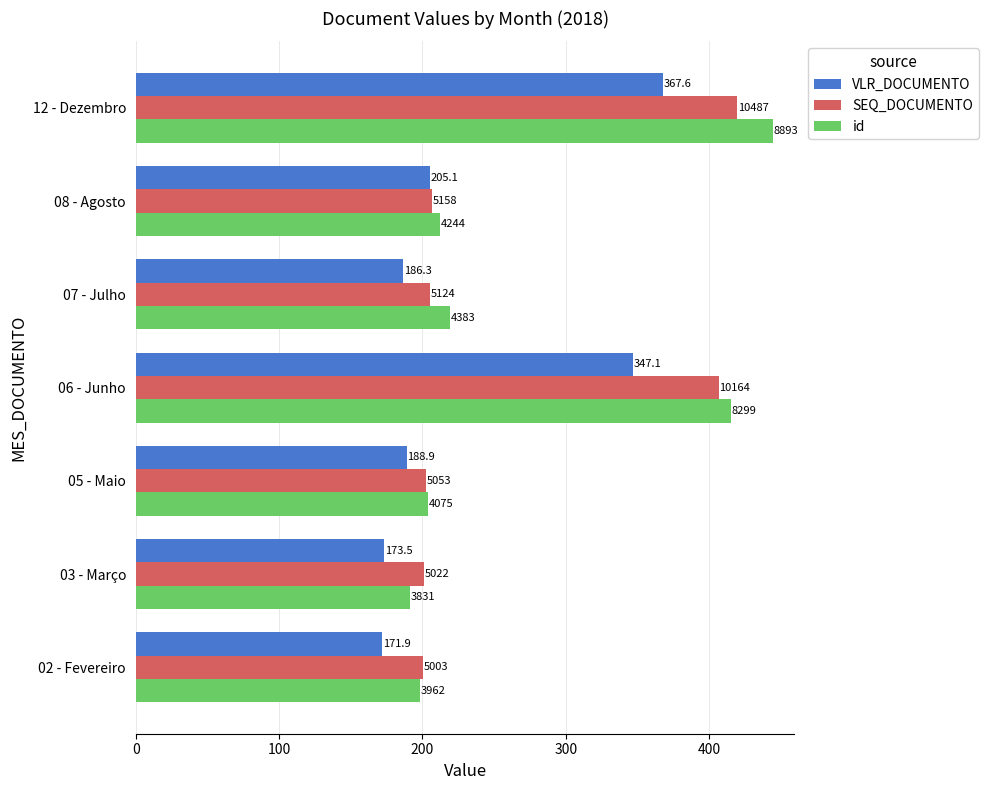

What are all the series names shown in the legend?

VLR_DOCUMENTO, SEQ_DOCUMENTO, id